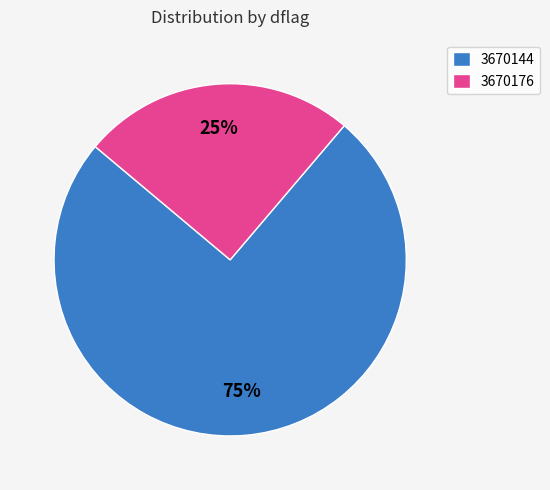

Rank the categories by value from highest to lowest.

3670144, 3670176